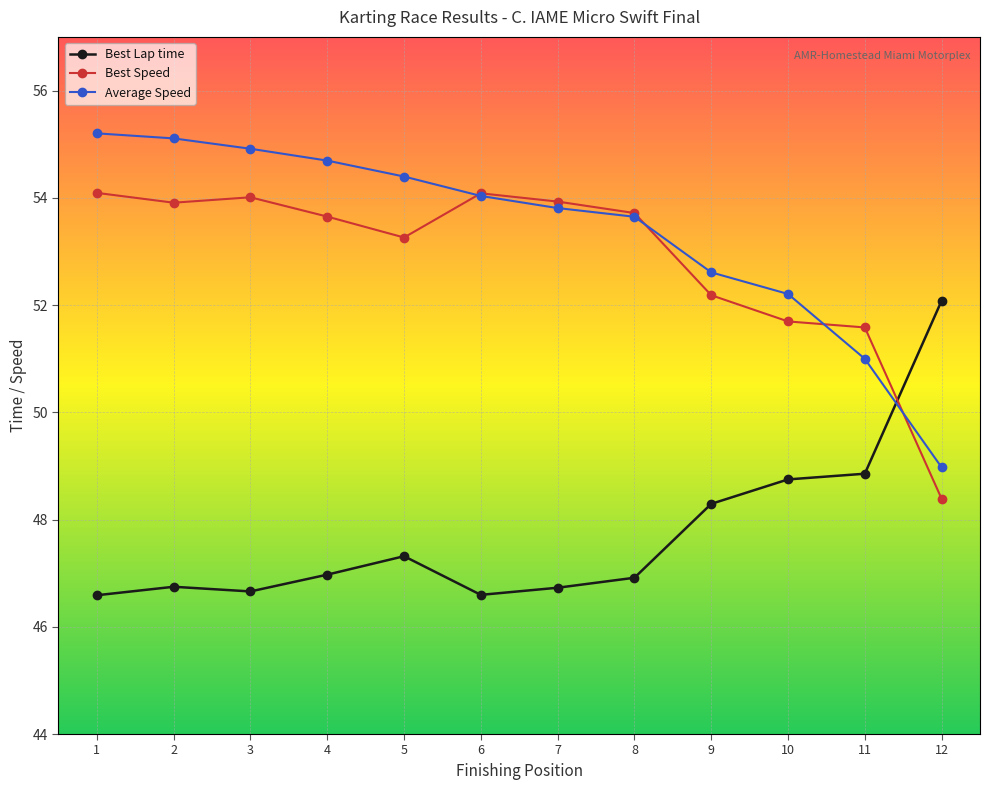

Is the value of Best Speed at 7 greater than the value of Best Lap time at 5?

Yes